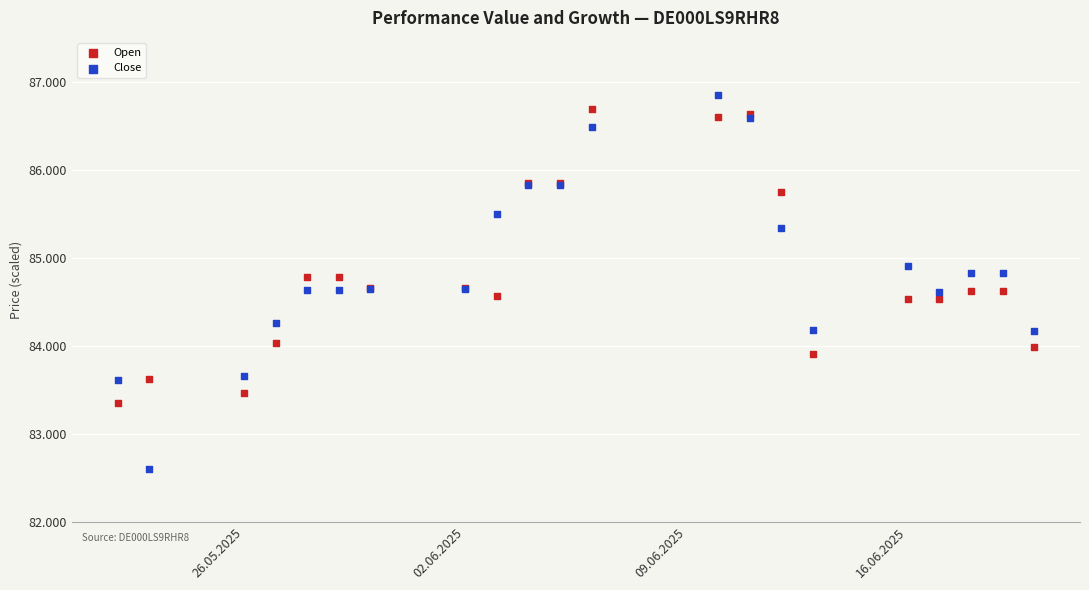

Which series contains the highest Y value?

Close